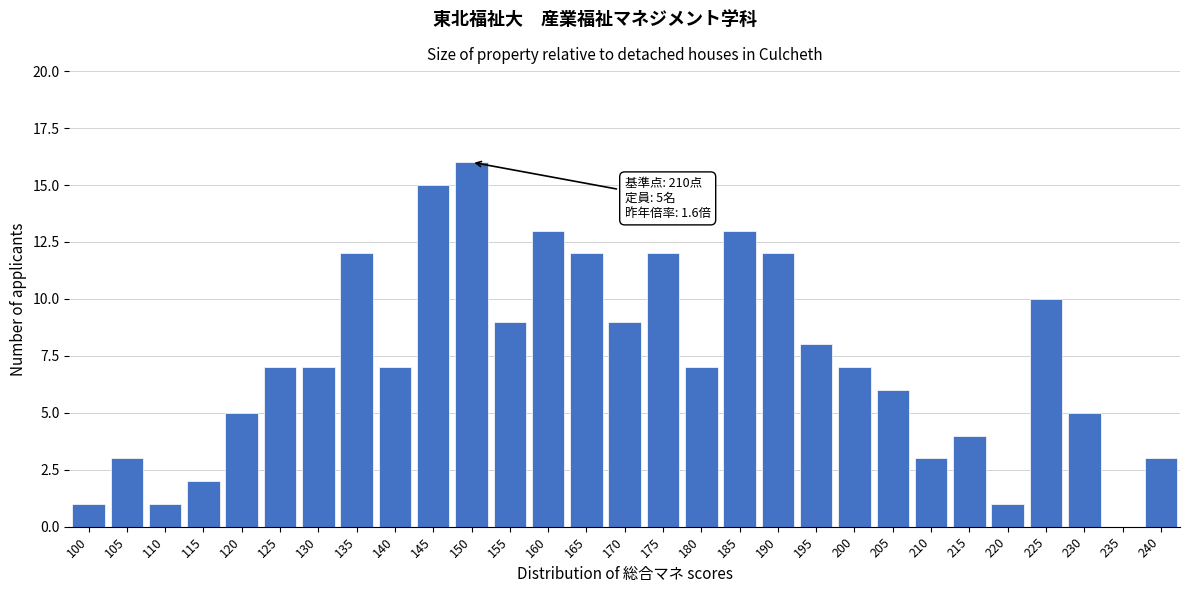

Reading left to right, list all the values displayed in this chart.

100=1	105=3	110=1	115=2	120=5	125=7	130=7	135=12	140=7	145=15	150=16	155=9	160=13	165=12	170=9	175=12	180=7	185=13	190=12	195=8	200=7	205=6	210=3	215=4	220=1	225=10	230=5	235=0	240=3